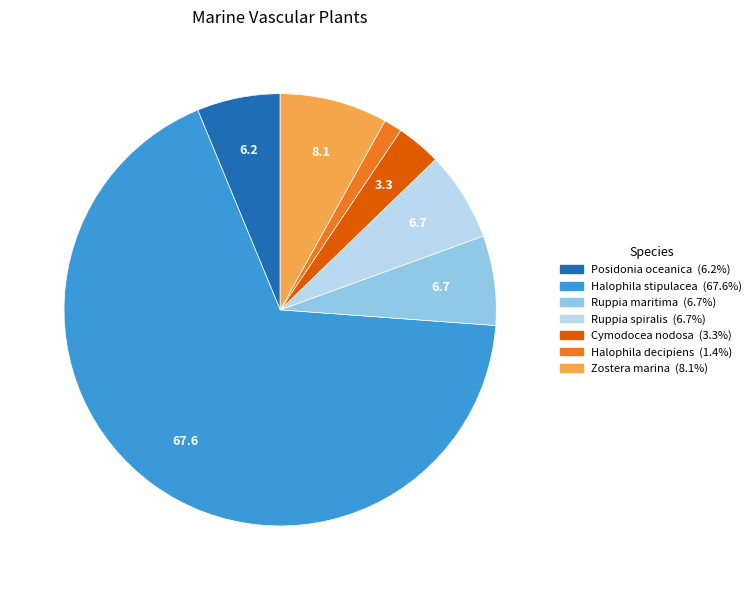

Is there any slice that represents more than half of the pie?

Yes